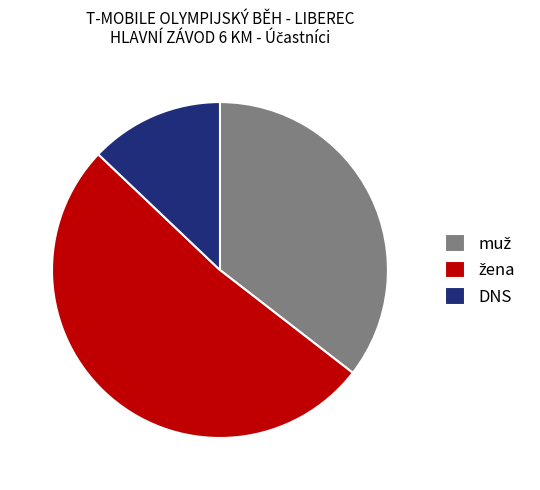

Count the number of slices in the pie.

3